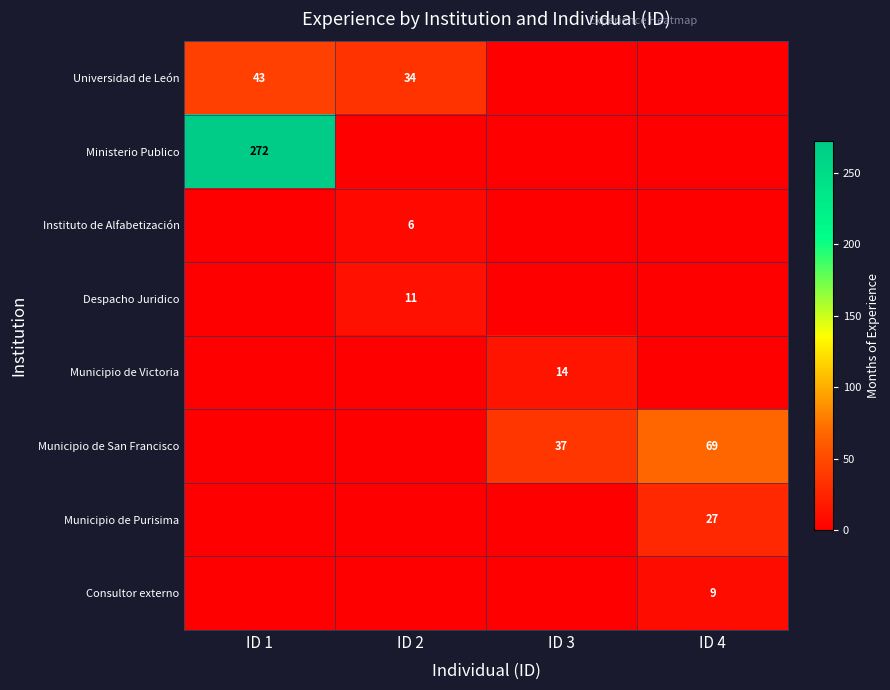

The Municipio de San Francisco series shows 23 at ID 3. True or false?

False